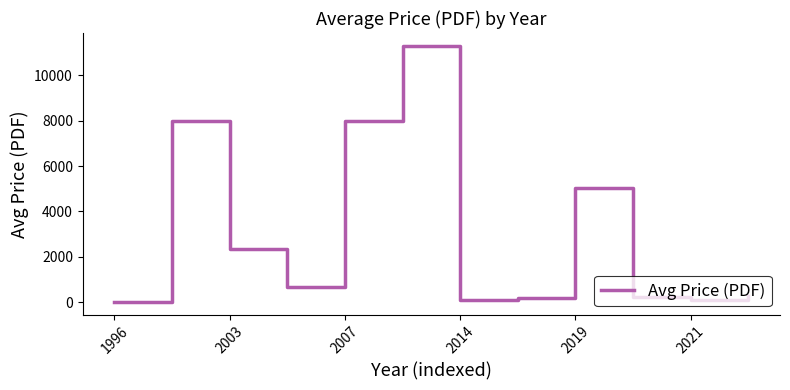

At which label is the value closest to 5655?

2019